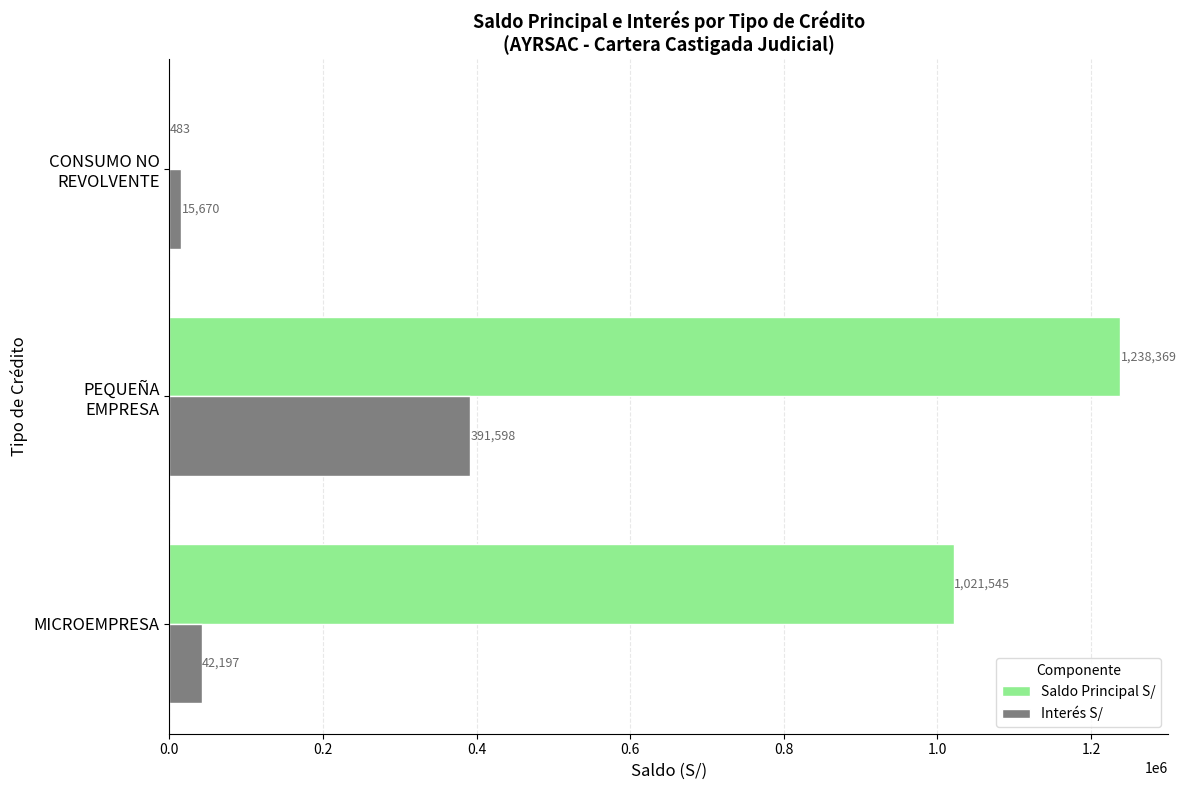

What is the maximum value shown in the chart?

1238369.5